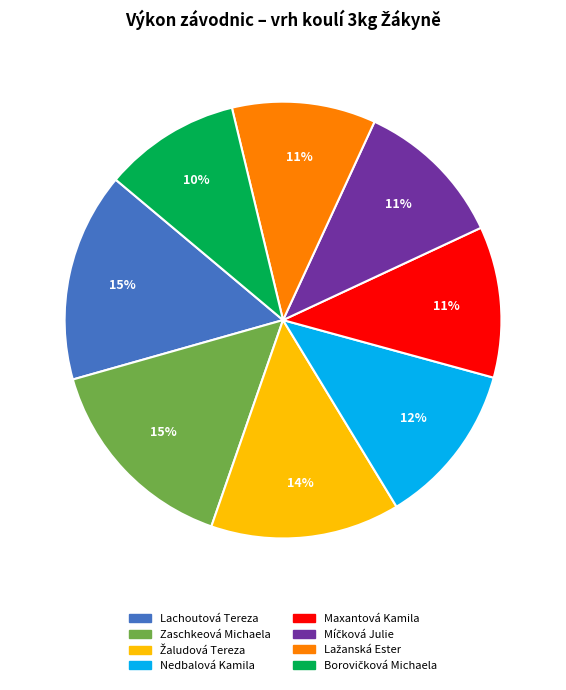

What percentage is the Zaschkeová Michaela slice, to the nearest percent?

15%